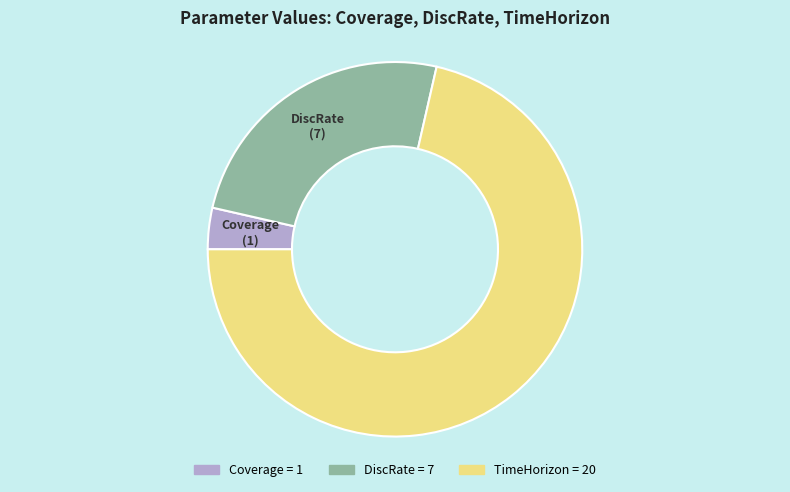

What is the majority slice?

TimeHorizon